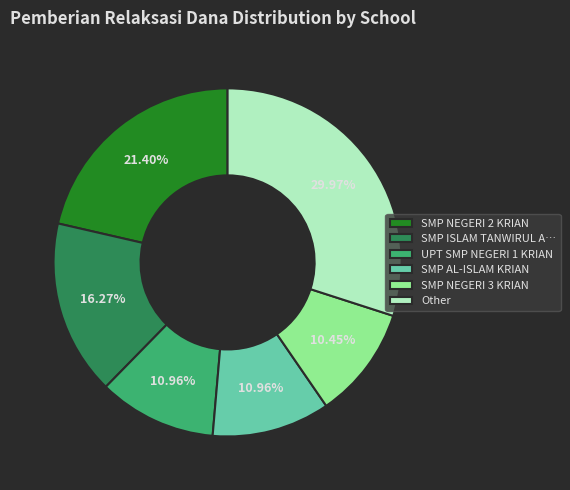

How many slices are in this pie chart?

6